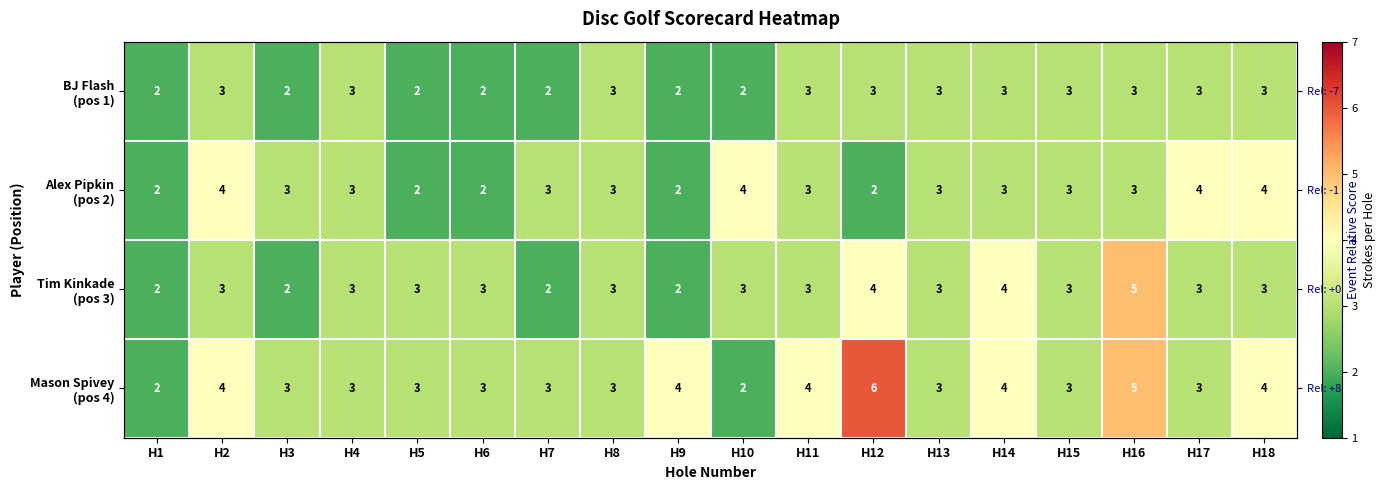

What is the average value of the Tim Kinkade (pos 3) series?

3